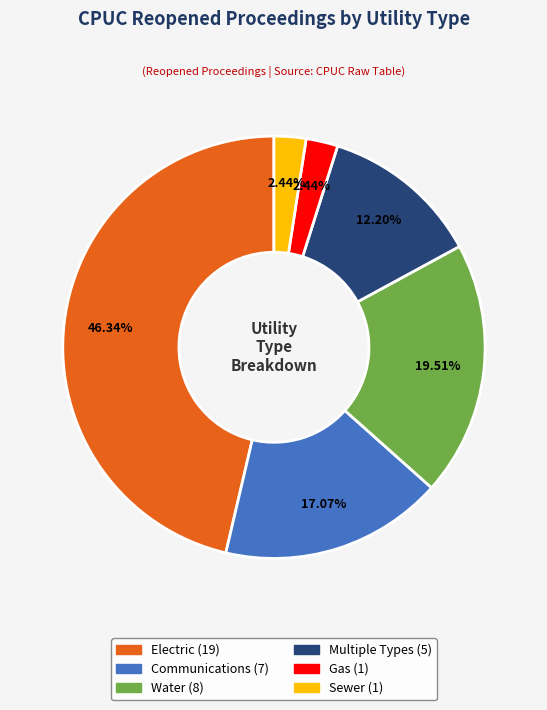

Is Sewer the majority of the pie?

No